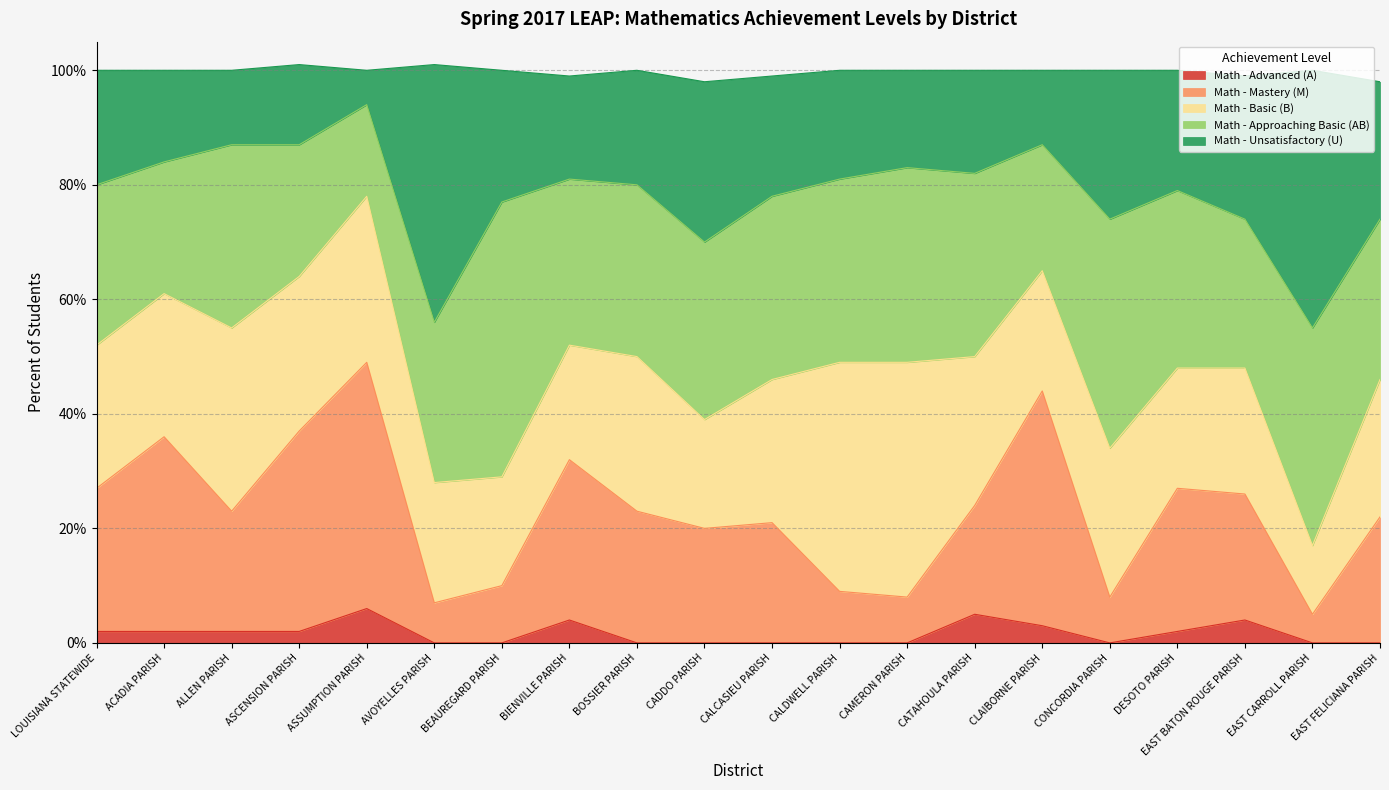

The Math - Advanced (A) series shows 0 at BOSSIER PARISH. True or false?

True